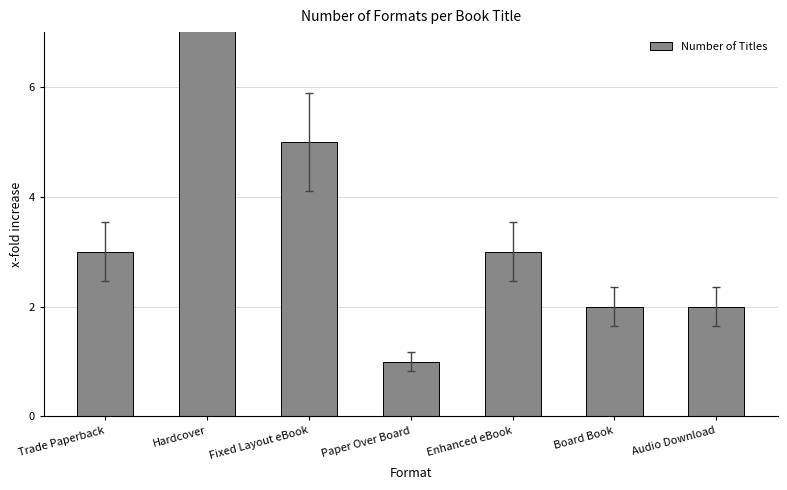

The value at Enhanced eBook is 3. True or false?

True